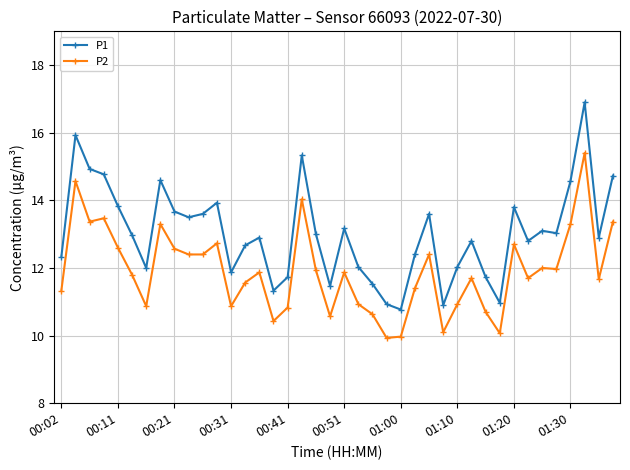

What is the maximum value shown in the chart?

16.9